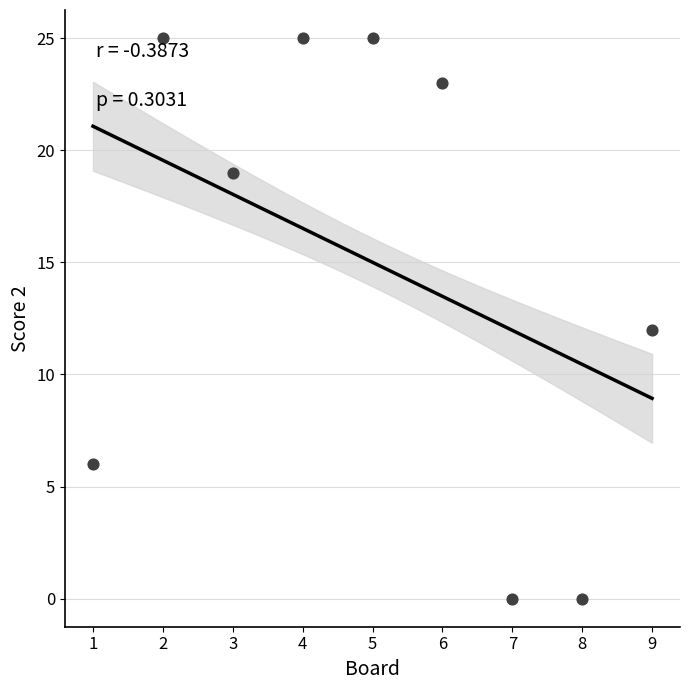

What is the range of X values (max minus min)?

8